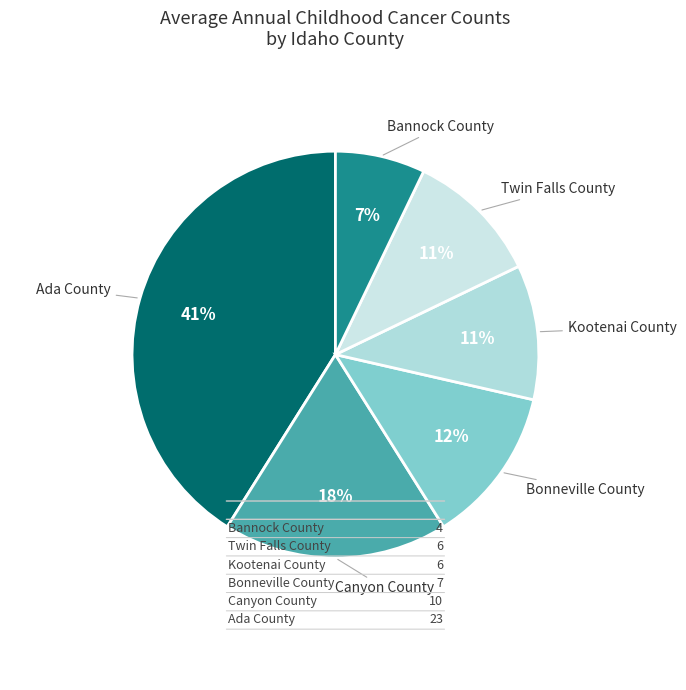

Is there any slice that represents more than half of the pie?

No